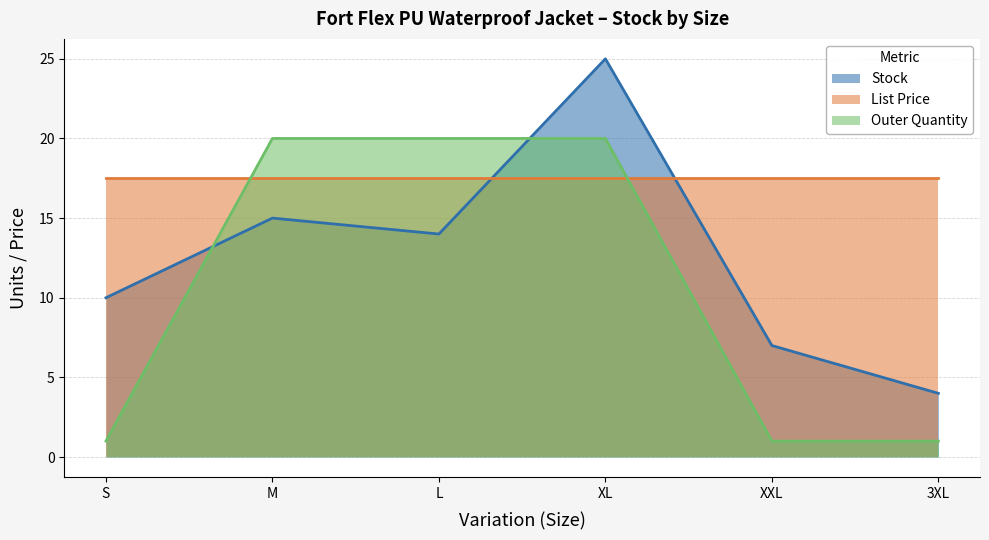

After their last crossing, which series has the higher values: Outer Quantity or Stock?

Stock